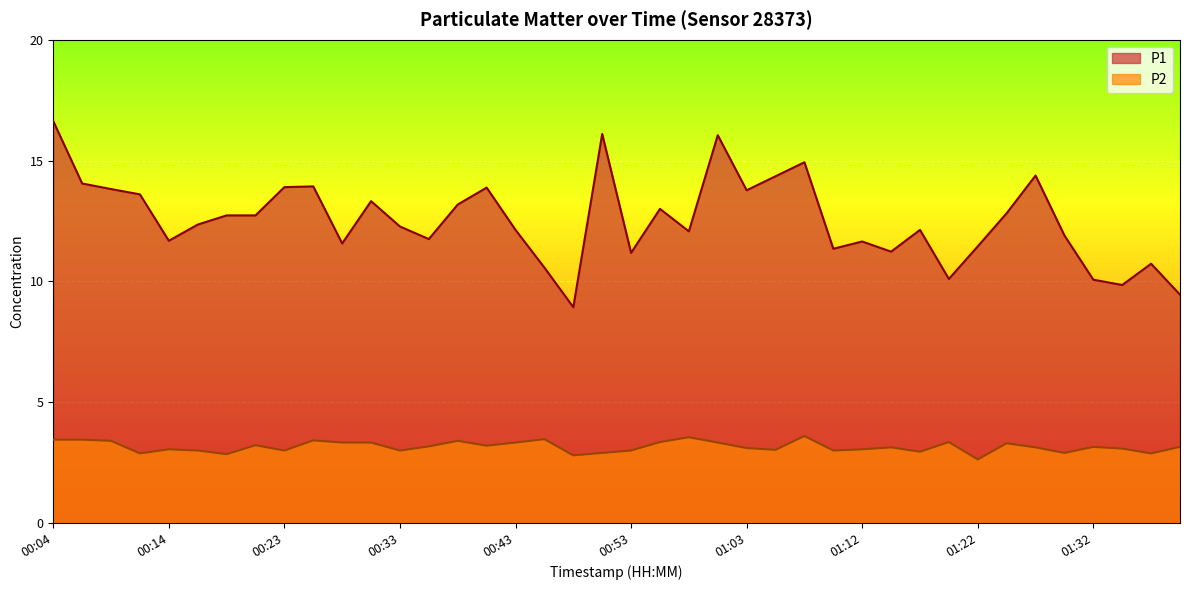

True or false: P1 and P2 intersect in this chart.

False